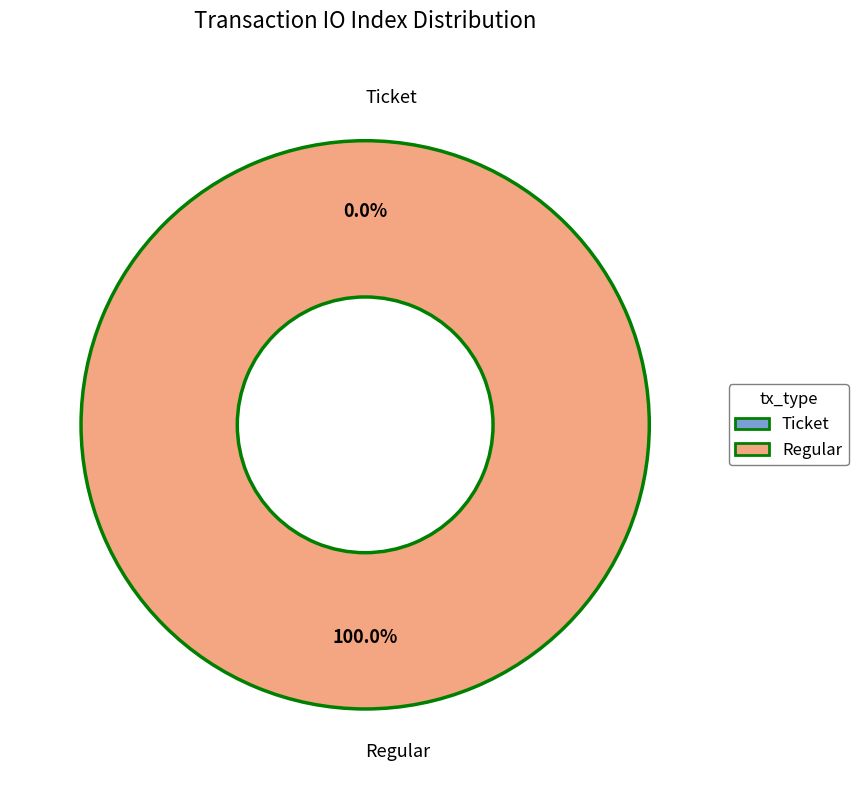

What is the majority slice?

Regular (io_index=75)